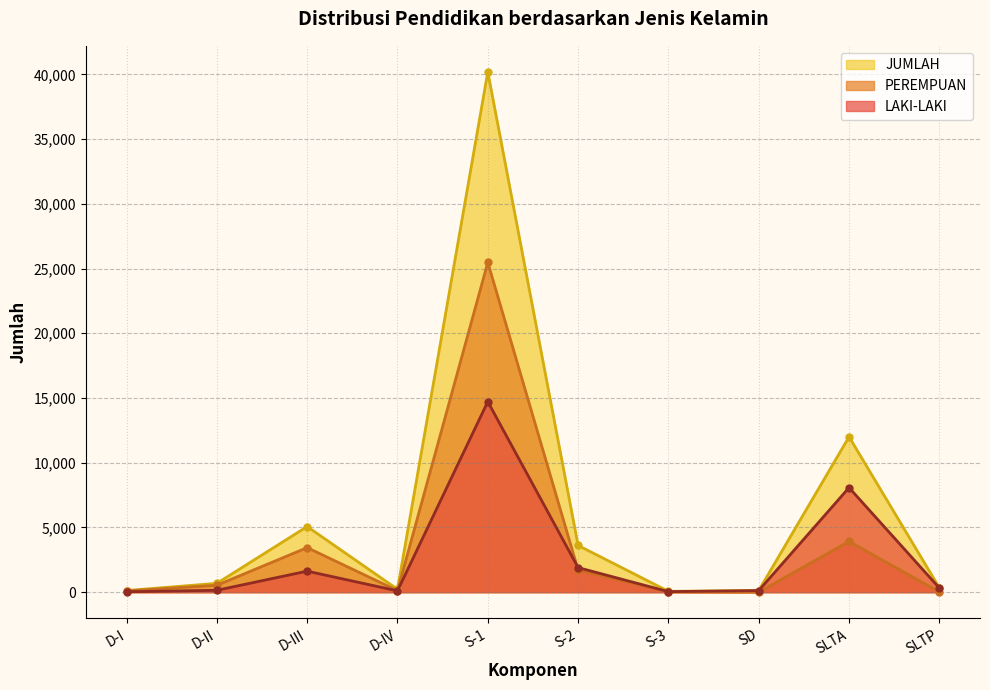

Which category has the lowest value in the JUMLAH series?

S-3